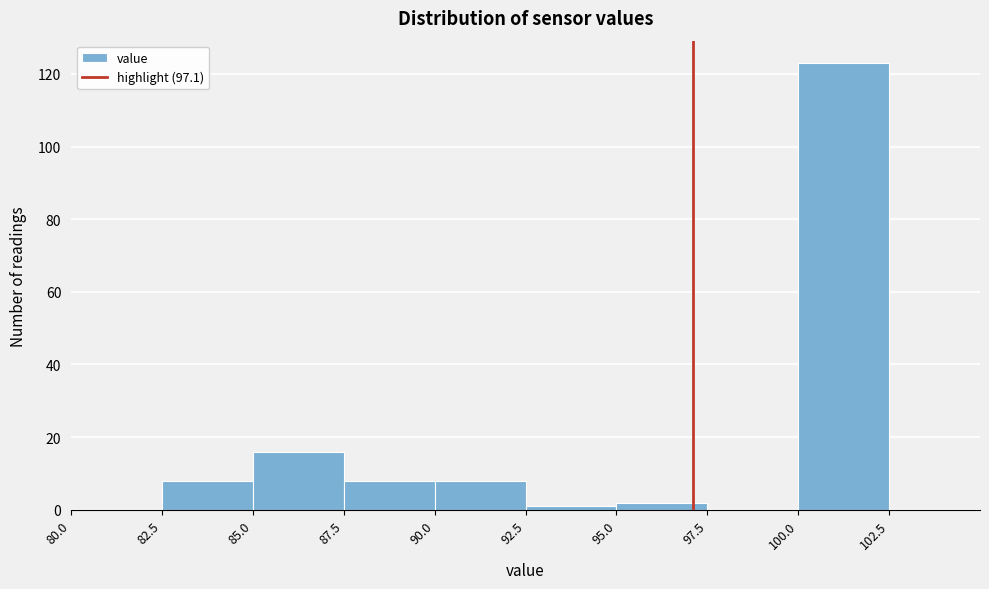

Reading left to right, transcribe this chart: for each bar, give the range it covers on the x-axis and its height. The values are not printed on the chart, so give them approximately, as read against the axis.

80.0 to 82.5: 0
82.5 to 85.0: 8
85.0 to 87.5: 16
87.5 to 90.0: 8
90.0 to 92.5: 8
92.5 to 95.0: under 2
95.0 to 97.5: 2
97.5 to 100.0: 0
100.0 to 102.5: 124